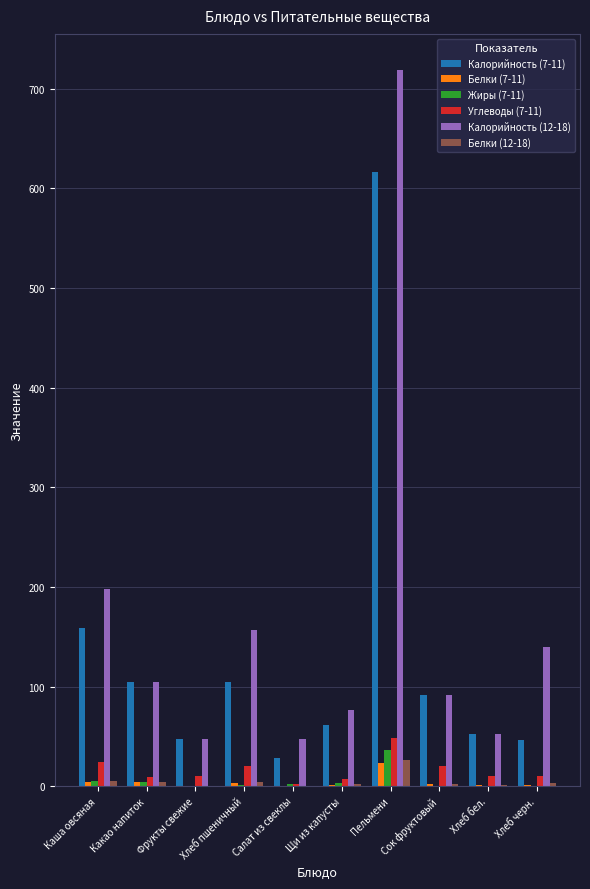

What is the sum of the Калорийность (12-18) values at Хлеб бел. and Какао напиток?

157.2